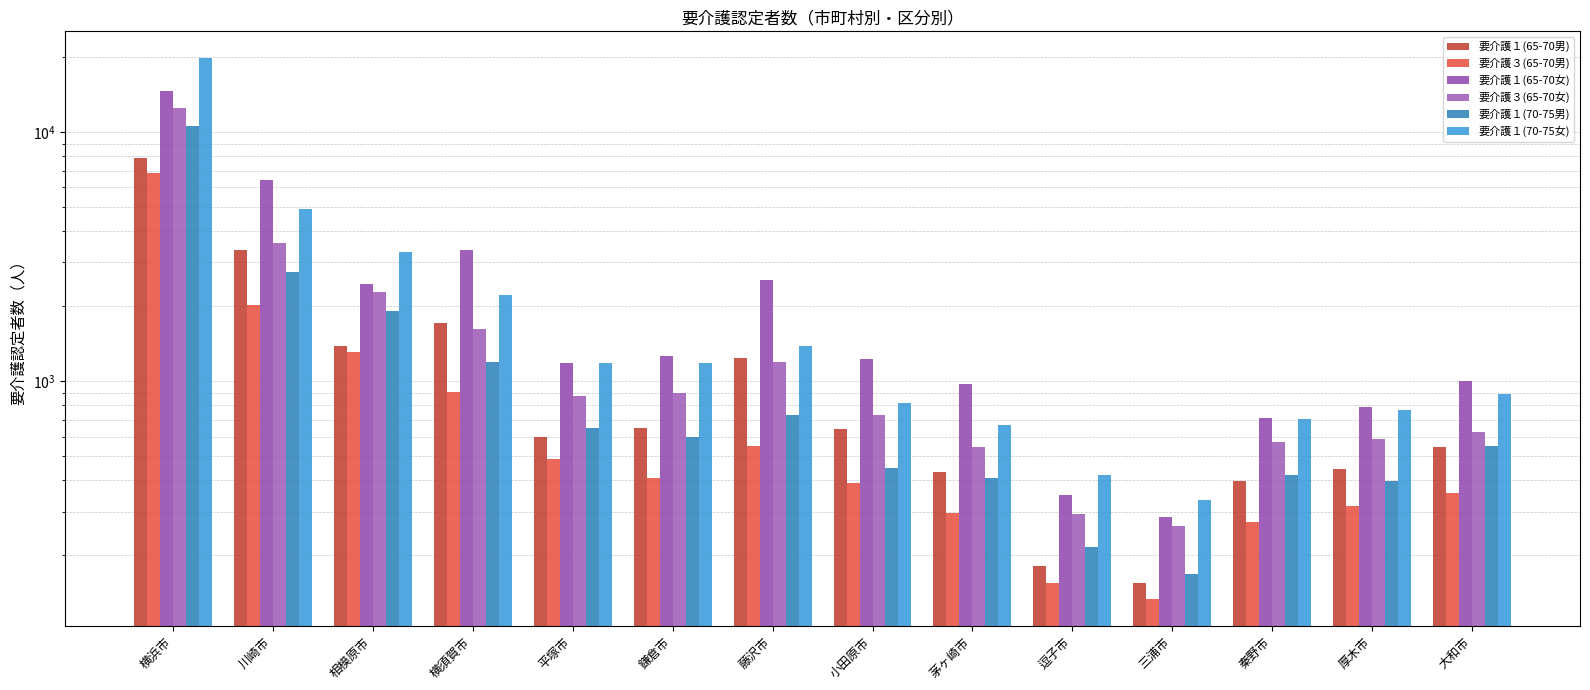

At which category does the chart reach its minimum across all series?

三浦市